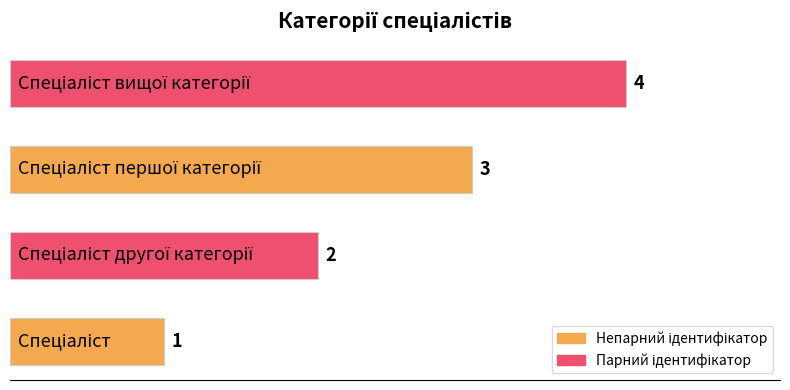

How many values are between 2 and 4?

3